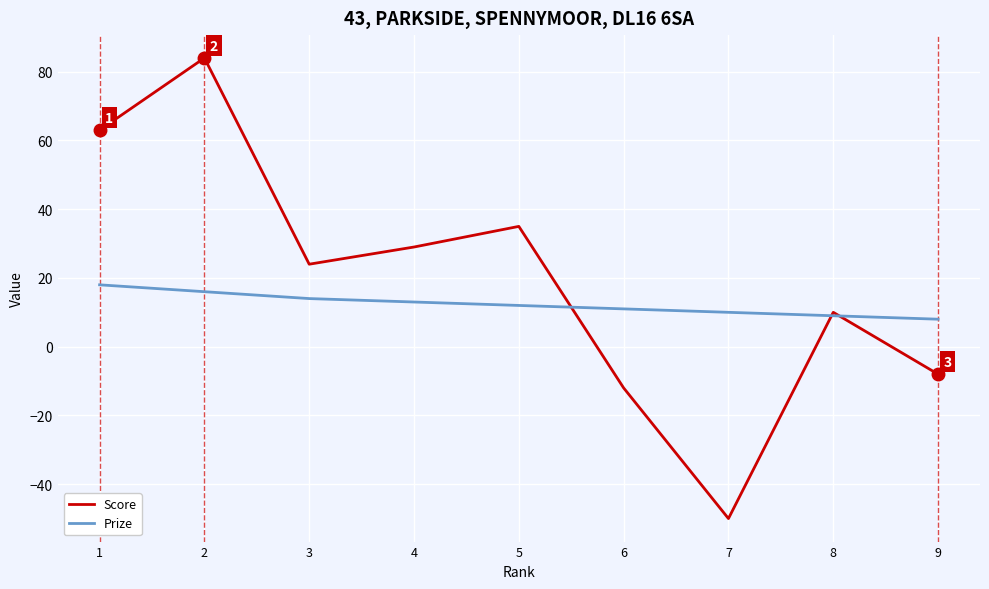

Is it true that Score equals 24 at 3?

True